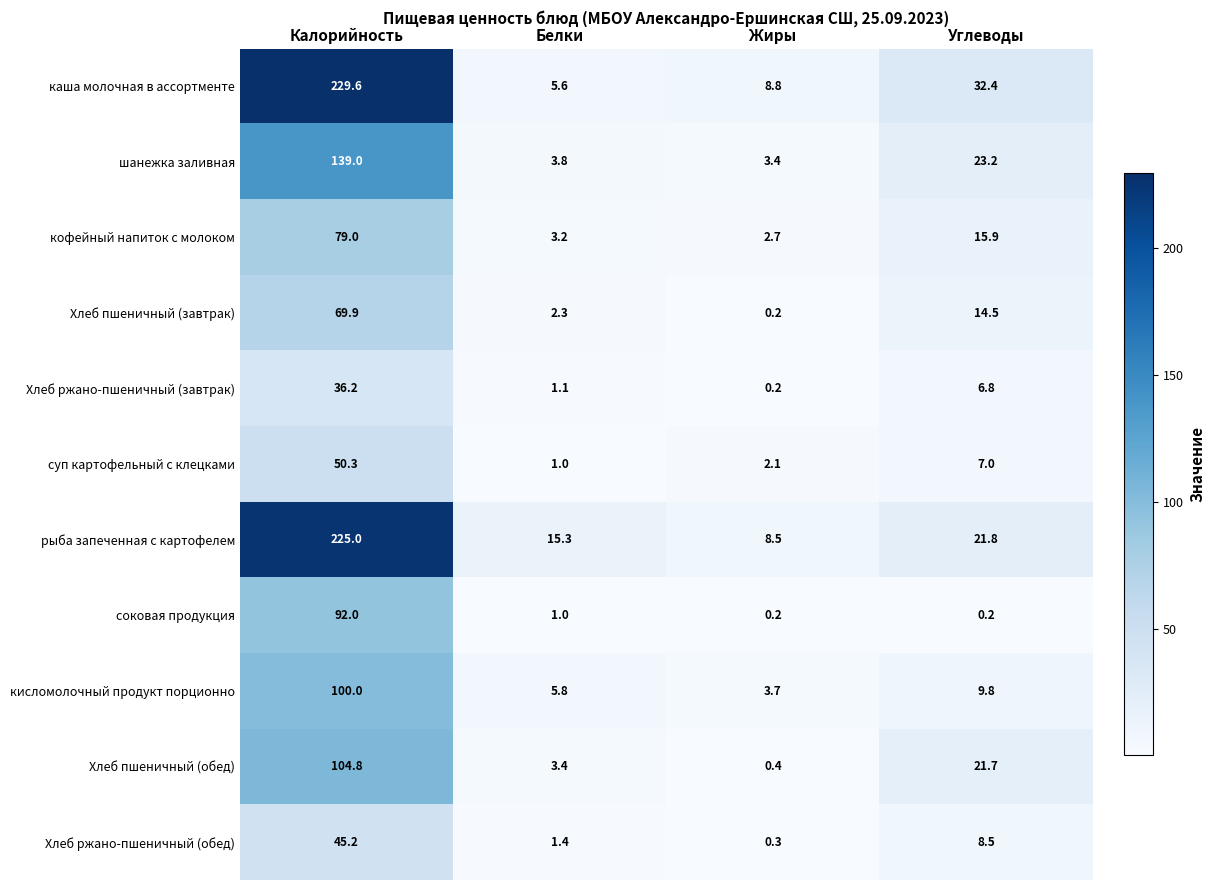

What is the difference between the maximum and second lowest values in the Хлеб пшеничный (обед) series?

101.4